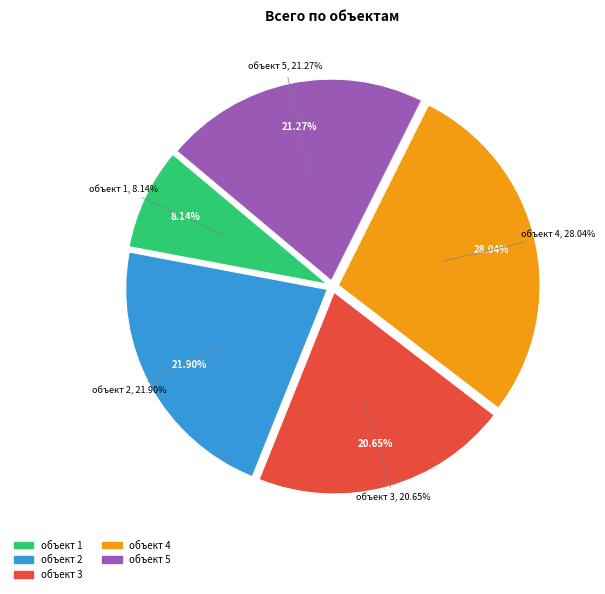

Is it true that объект 4 is 28% of the pie?

True